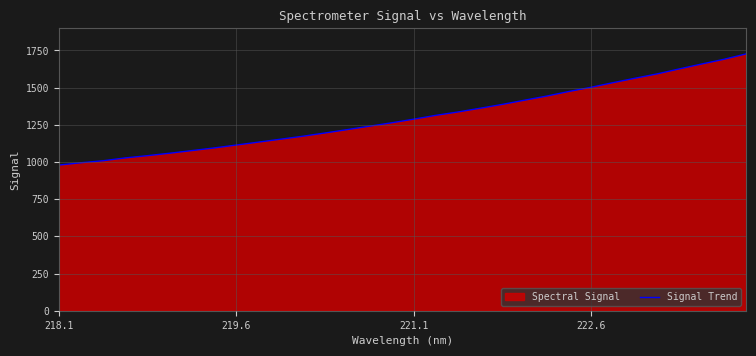

How many lines are shown in the chart?

1